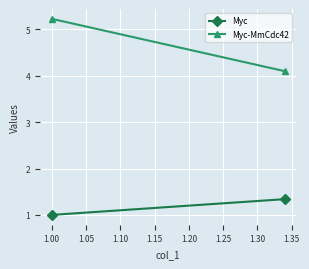

Is it true that Myc-MmCdc42 equals 7.9 at 1.00?

False